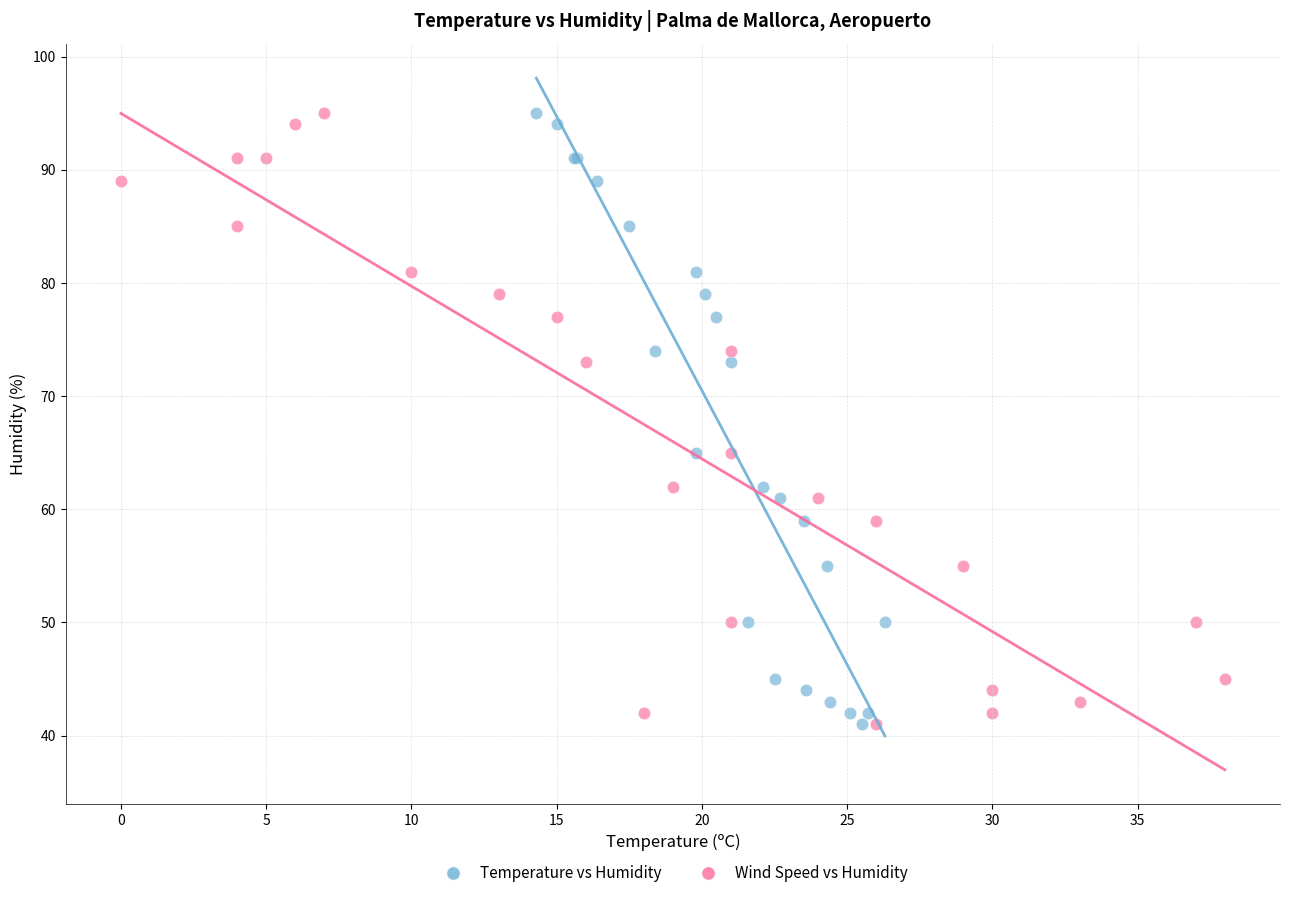

What are all the series names shown in the legend?

Temperature vs Humidity, Wind Speed vs Humidity